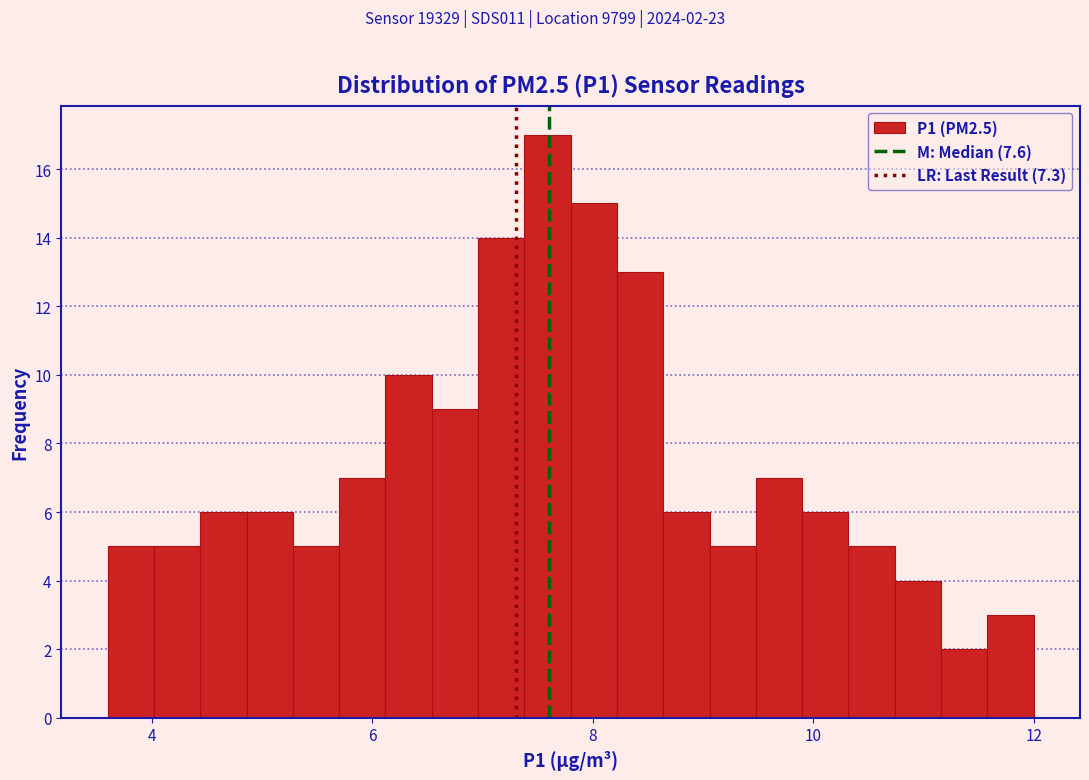

Read against the x-axis, roughly where is the centre of the tallest bar?

7.6